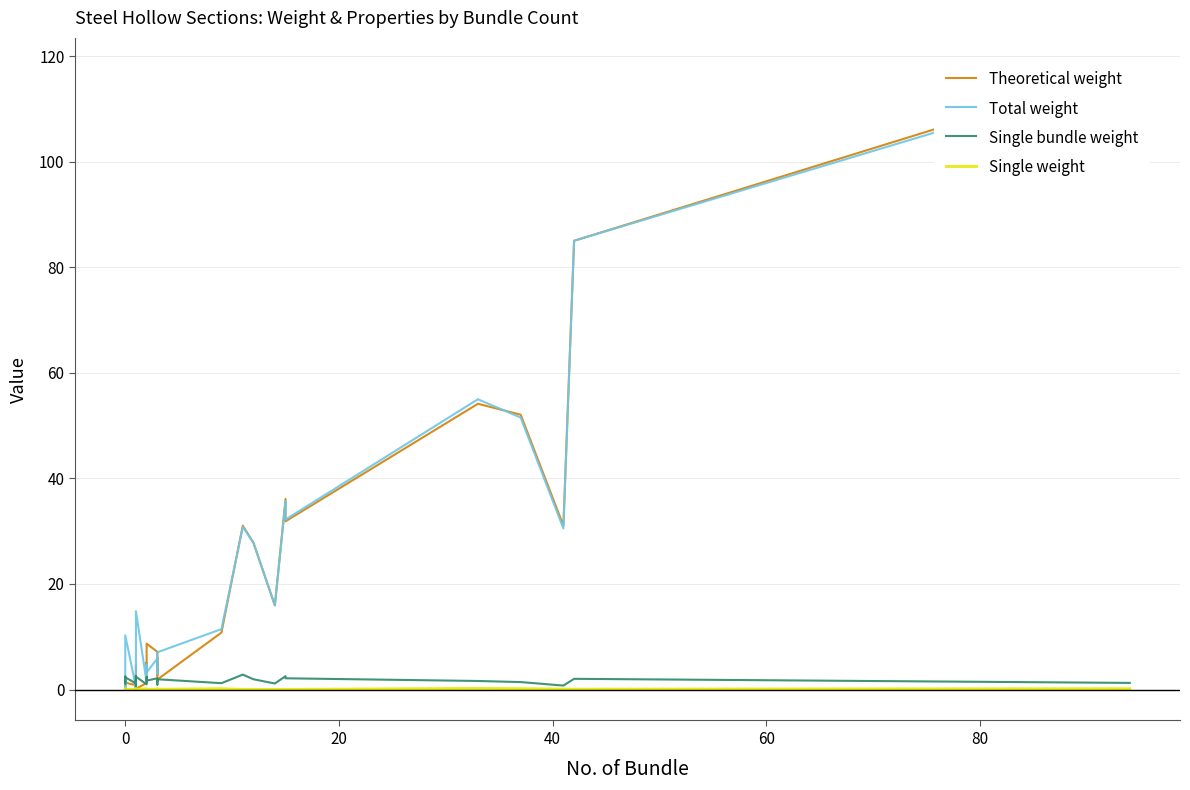

Is it true that Single bundle weight equals 0.3 at 37?

False